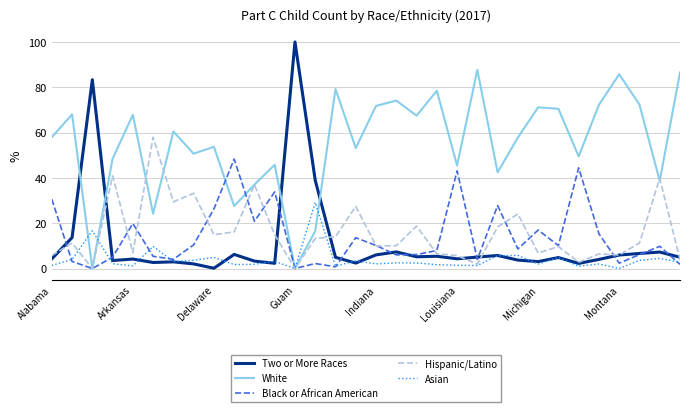

How many values in the White series are below 57?

15